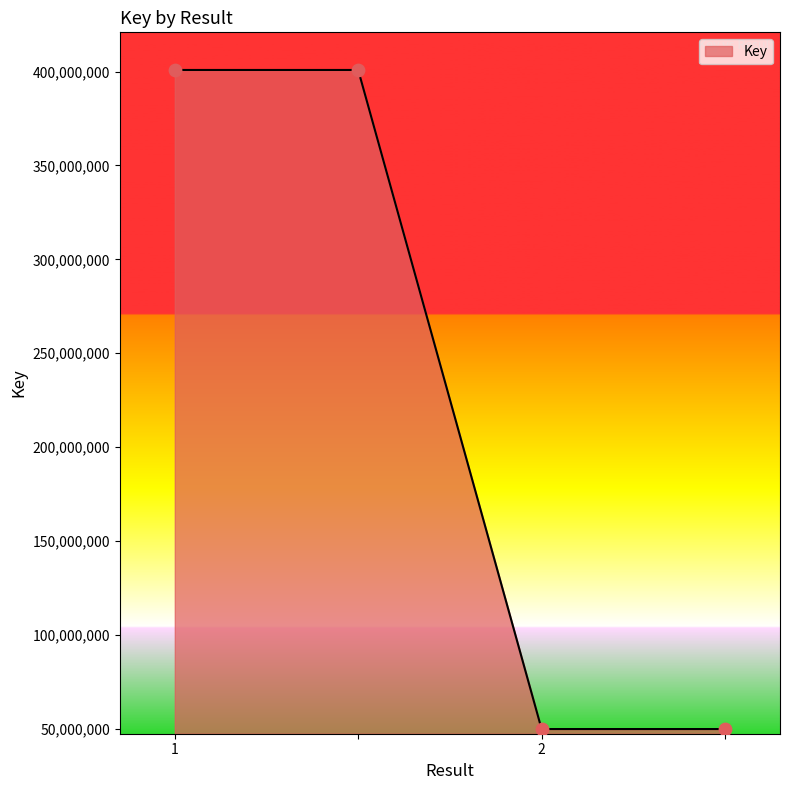

True or false: there are more than 2 points higher than both neighbors.

False